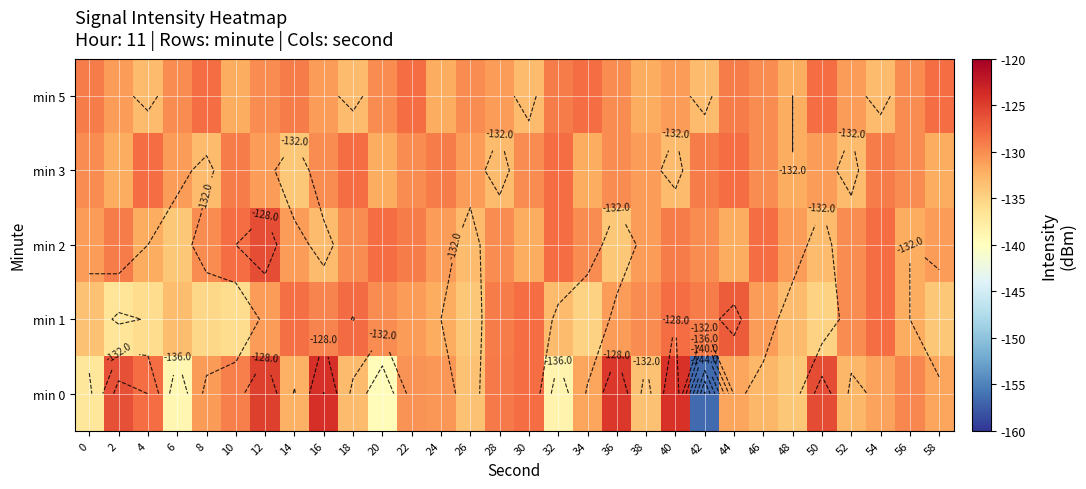

Is the value of min 5 at 8 greater than the value of min 3 at 54?

Yes